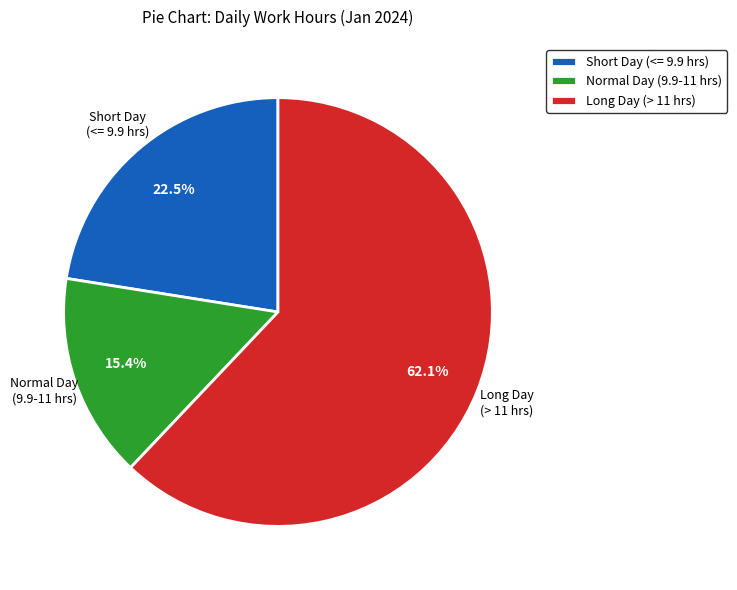

What is the majority slice?

Long Day (> 11 hrs)